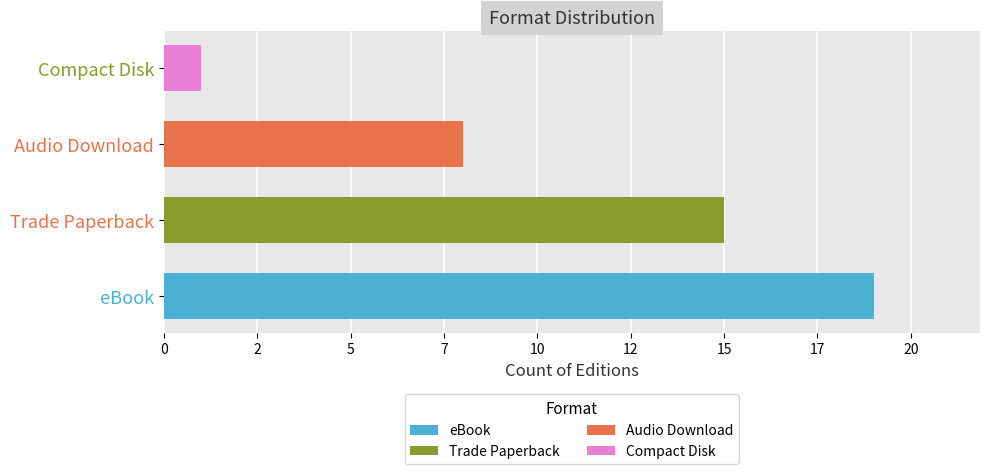

Are the bars grouped side by side (vs. stacked)?

No